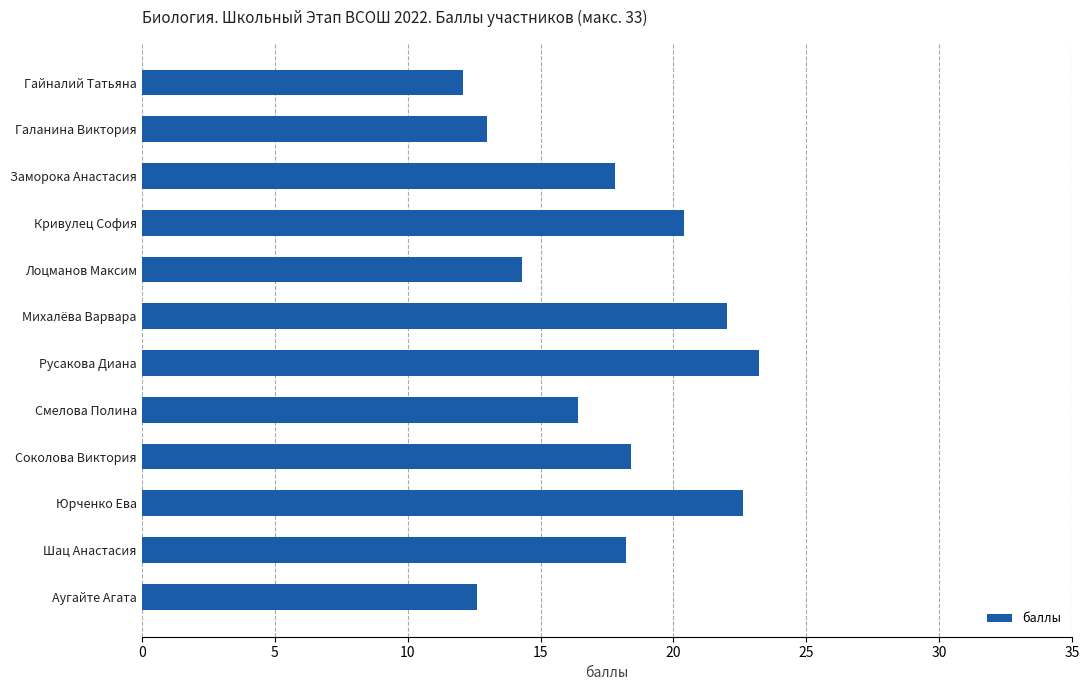

What is the label of the 12th bar from the top?

Аугайте Агата